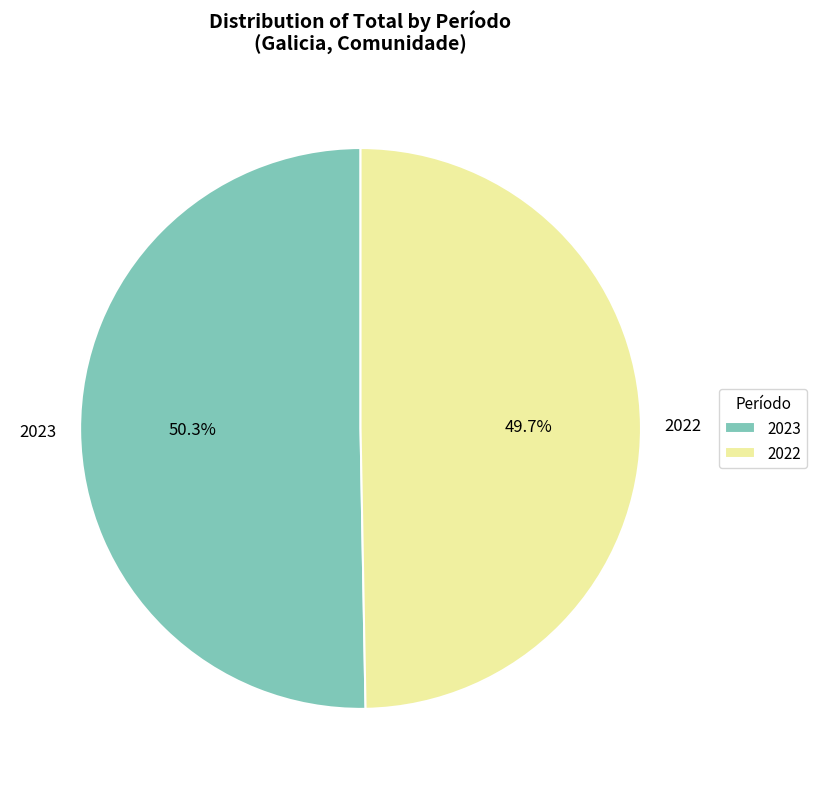

Does 2023 account for over 50% of the chart?

Yes